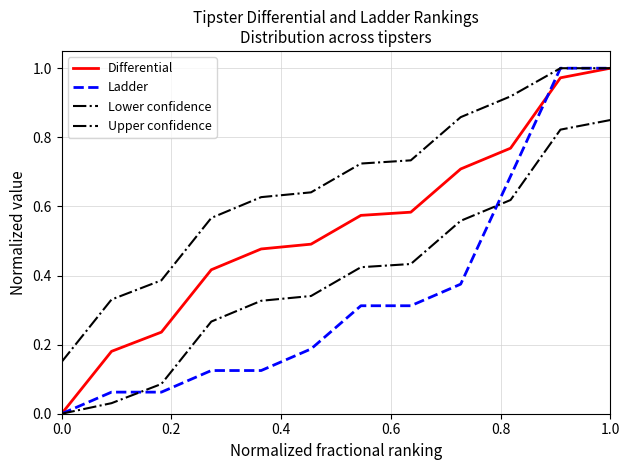

What is the difference between the second highest and second lowest values in the Differential series?

0.8